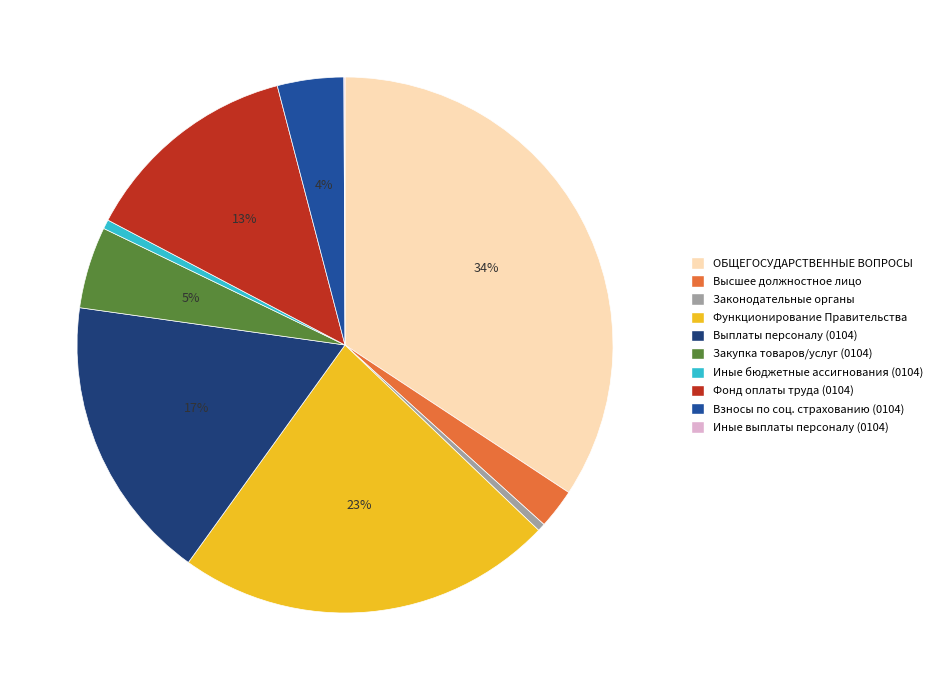

To the nearest percent, what is the difference between the largest and smallest slice percentages?

34%